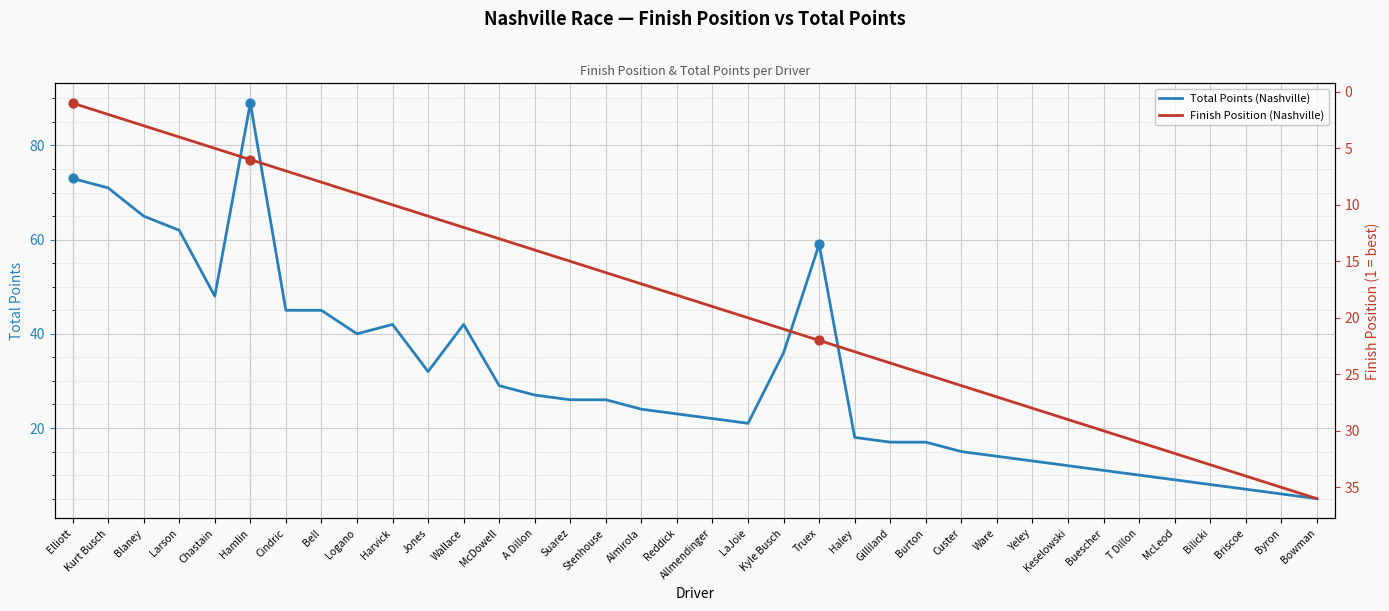

At how many categories does at least one series exceed 82?

1